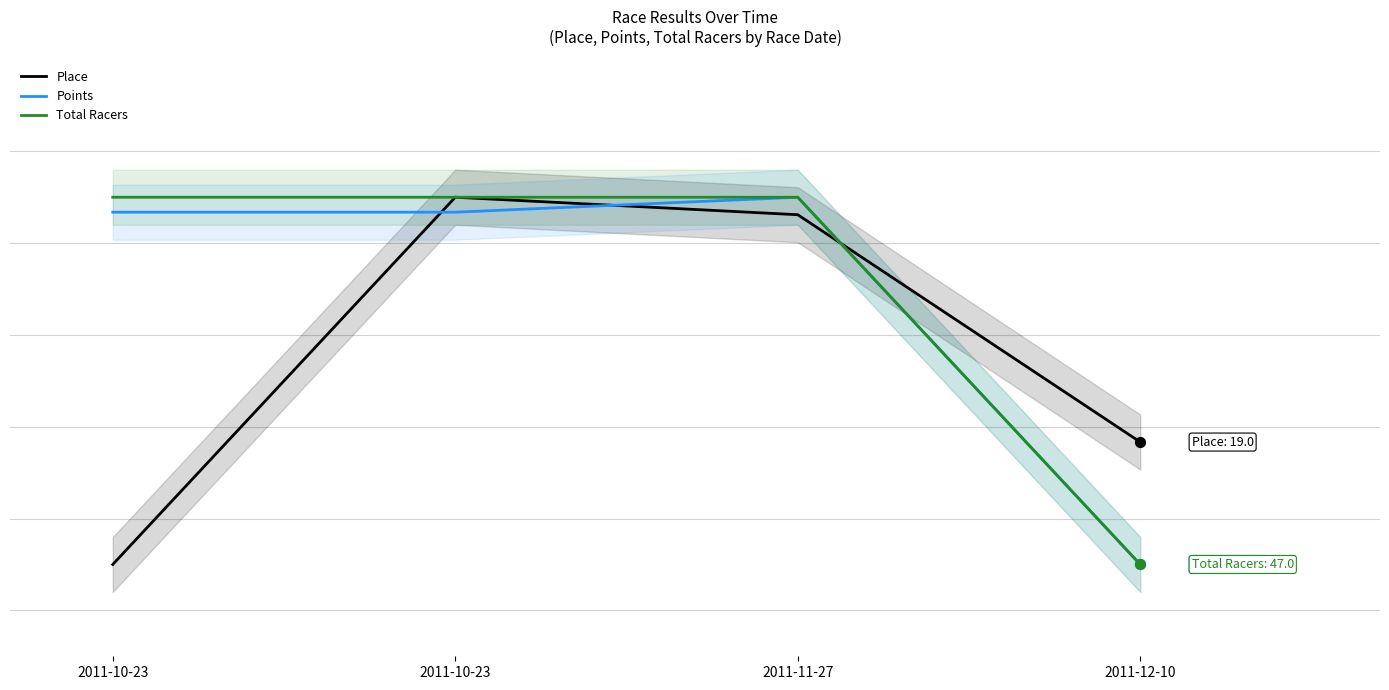

Which series has the largest total across all categories?

Total Racers